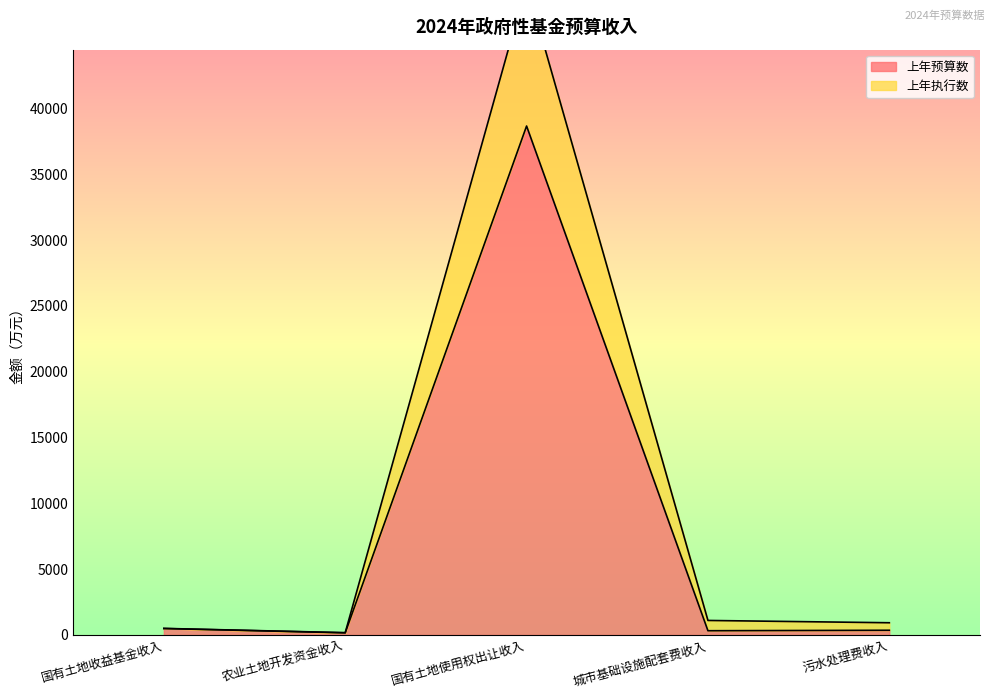

Reading left to right, transcribe all the data shown in this chart.

上年预算数: 492	164	38660	324	360
上年执行数: 501	177	49437	1105	930